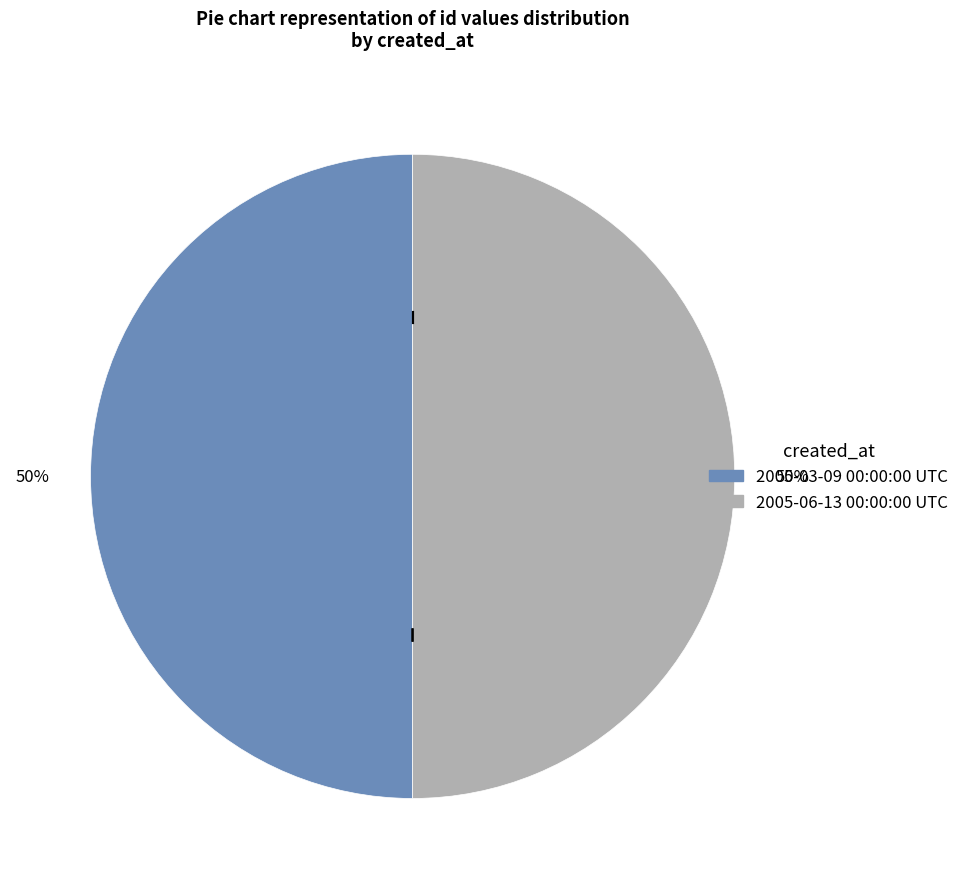

To the nearest percent, what portion does 2005-06-13 00:00:00 UTC represent?

50%